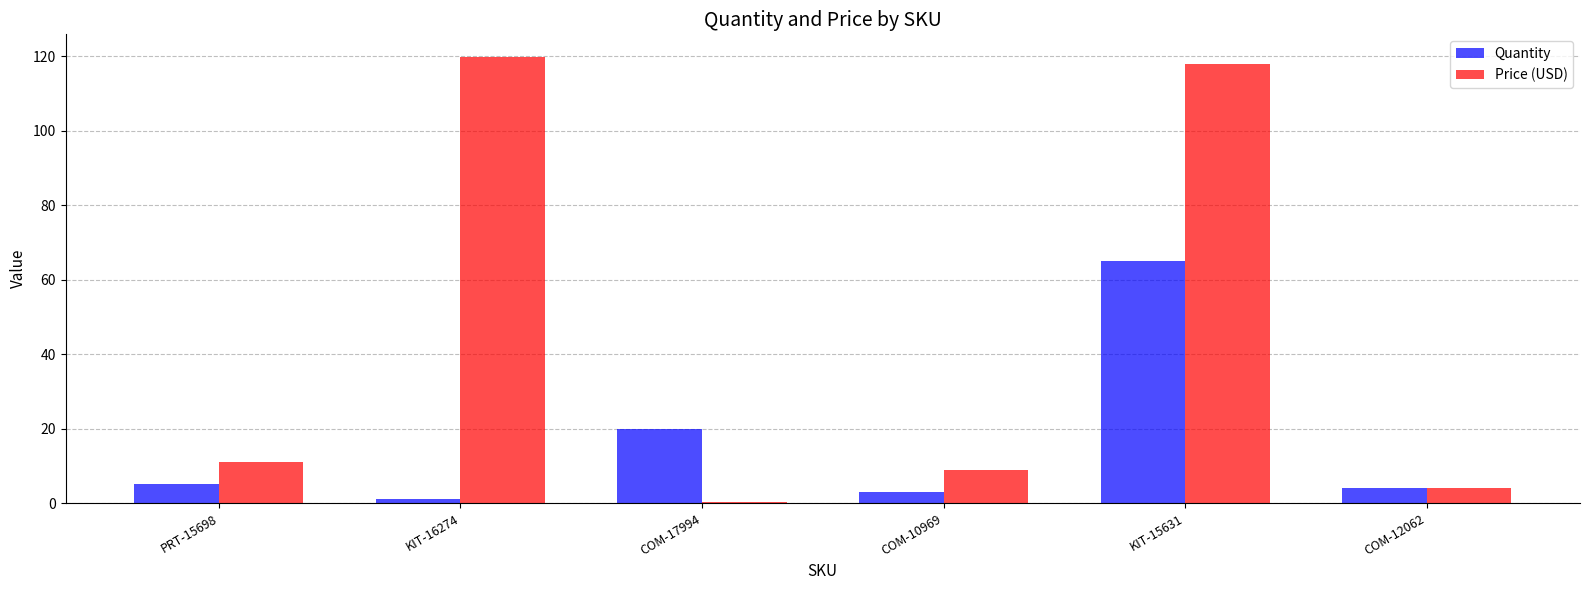

Is it true that Quantity equals 5.0 at PRT-15698?

True